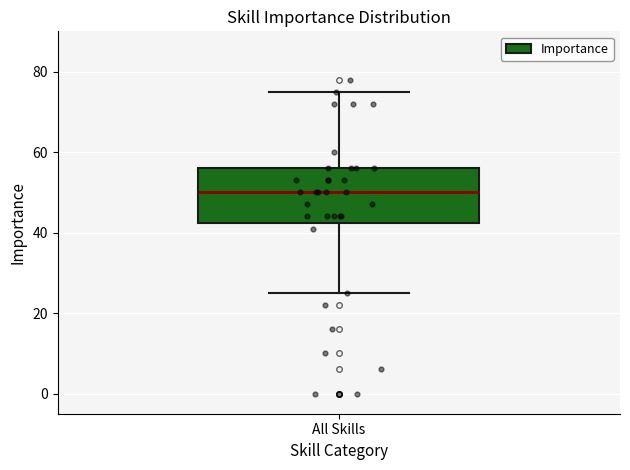

Where is the upper edge of the box for All Skills on the y-axis? The values are not printed on the chart, so give them approximately, as read against the axis.

56